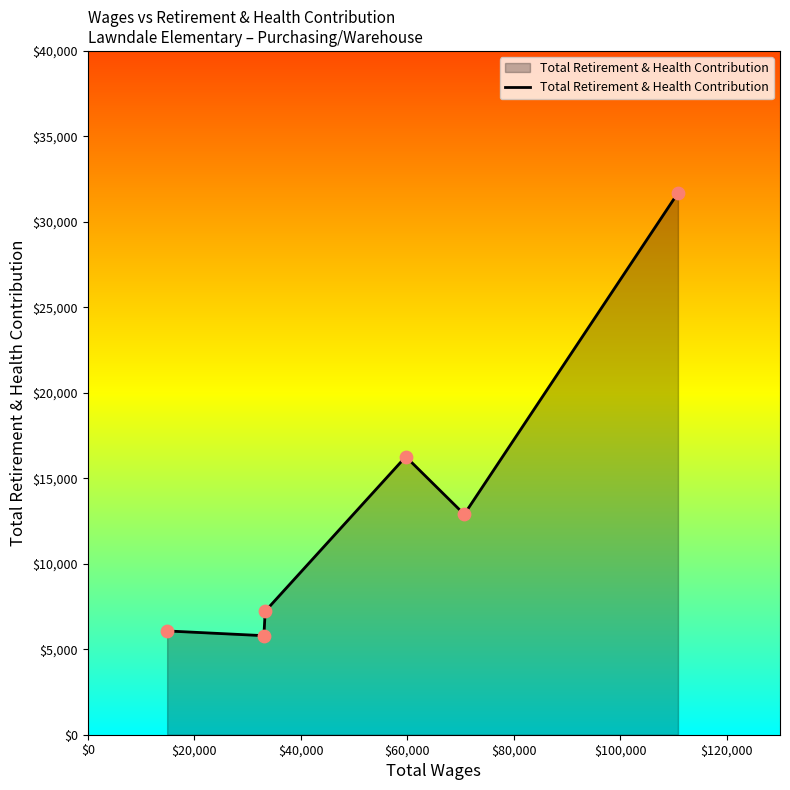

How many interior local peaks (higher than both neighbors) does the data have?

1